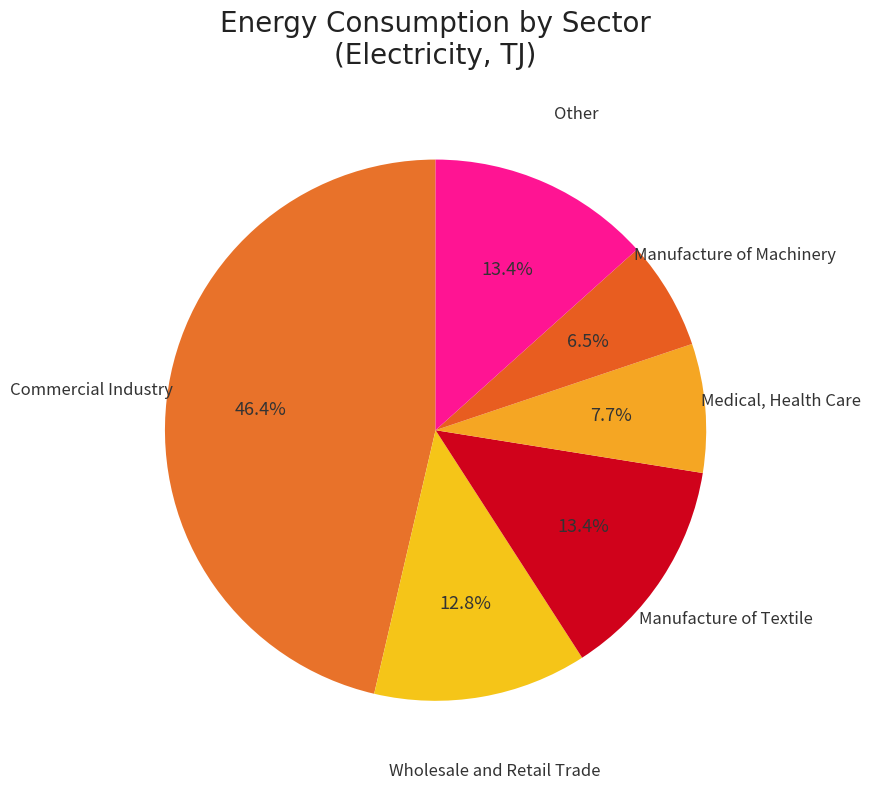

Is Medical, Health Care the majority of the pie?

No